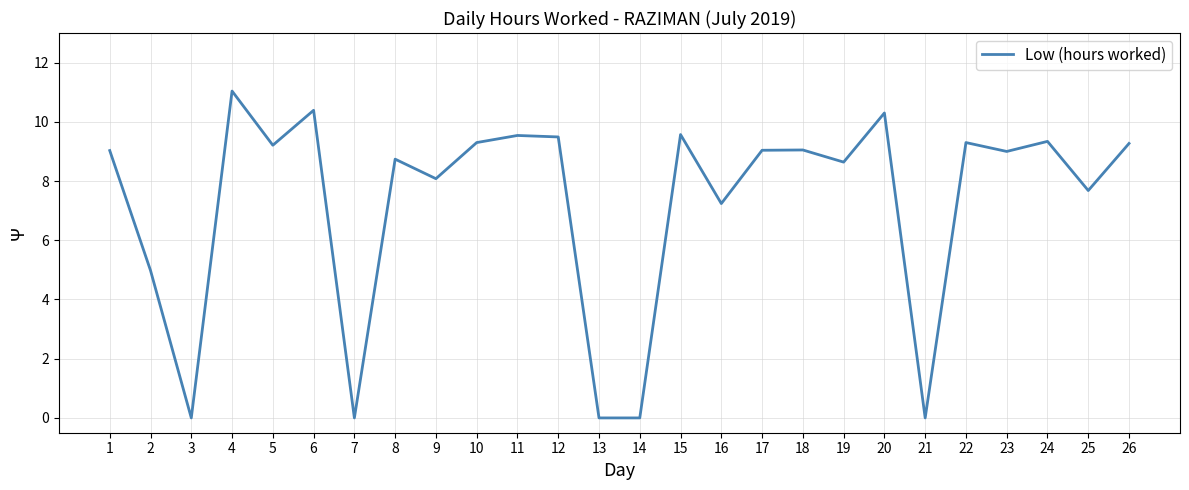

The value at 14 is 0.0. True or false?

True